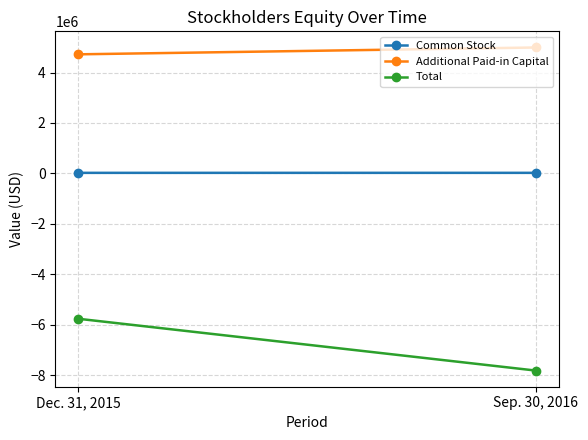

Between Dec. 31, 2015 and Sep. 30, 2016, which series saw the biggest shift?

Total